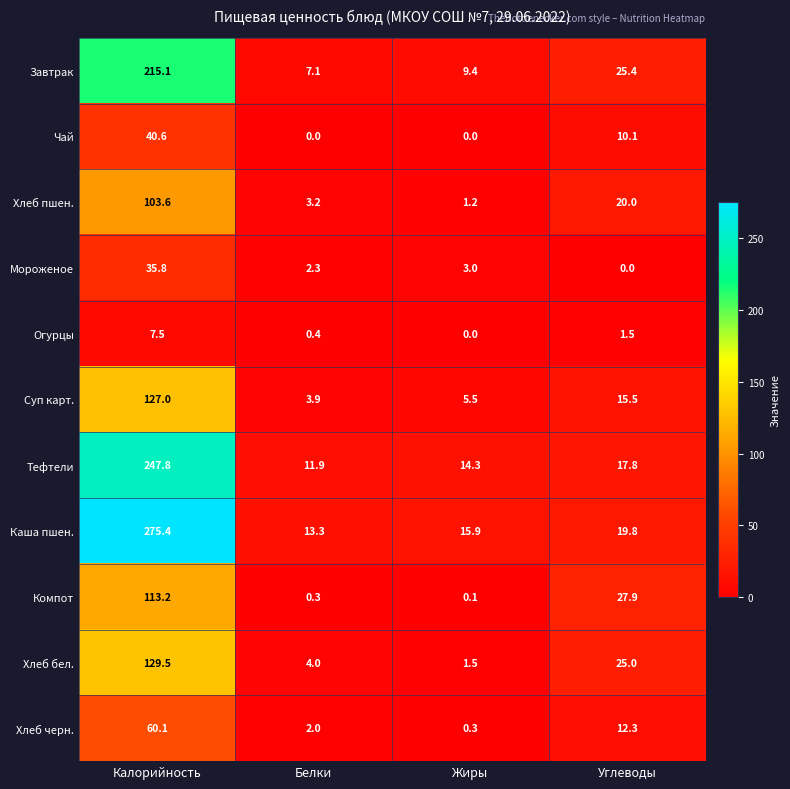

Which series has the widest spread of values?

Каша пшен.